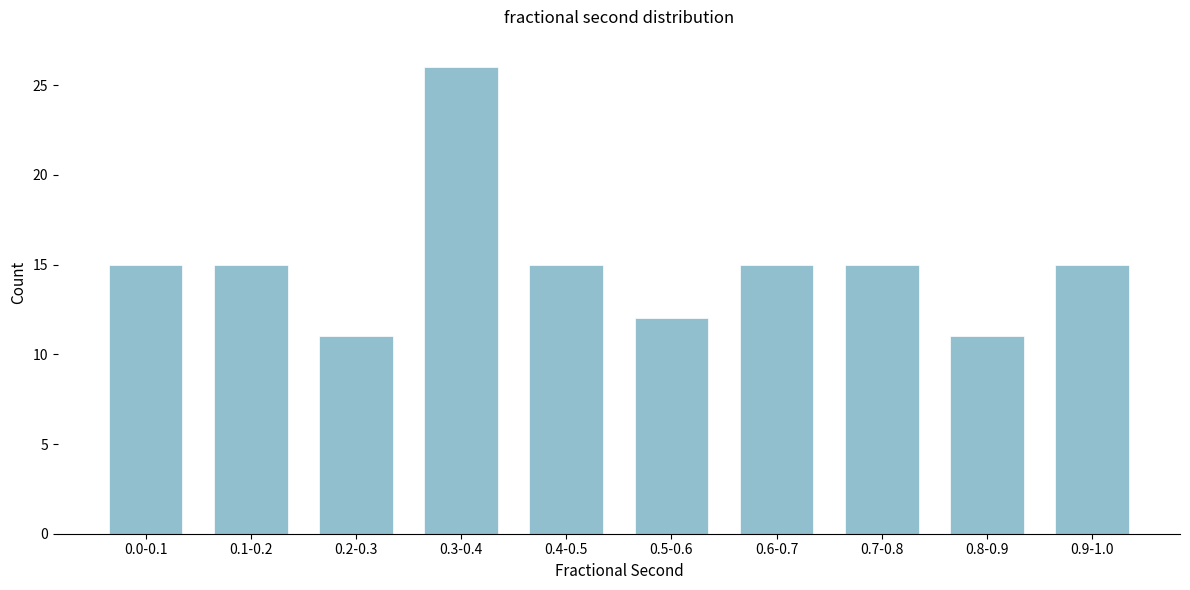

Reading left to right, what are all the values shown in this chart?

0.0-0.1=15	0.1-0.2=15	0.2-0.3=11	0.3-0.4=26	0.4-0.5=15	0.5-0.6=12	0.6-0.7=15	0.7-0.8=15	0.8-0.9=11	0.9-1.0=15